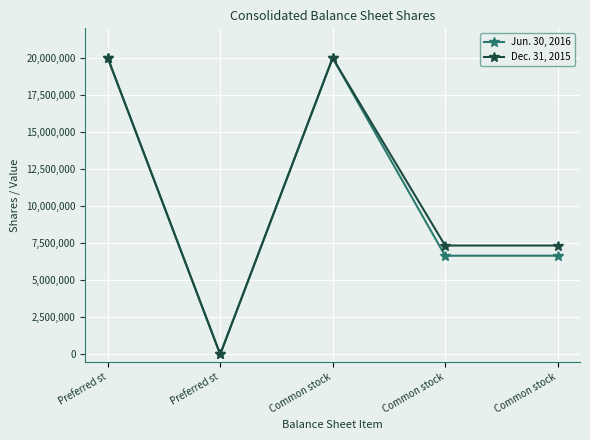

Which series changed the most between Common stock and Common stock?

Jun. 30, 2016